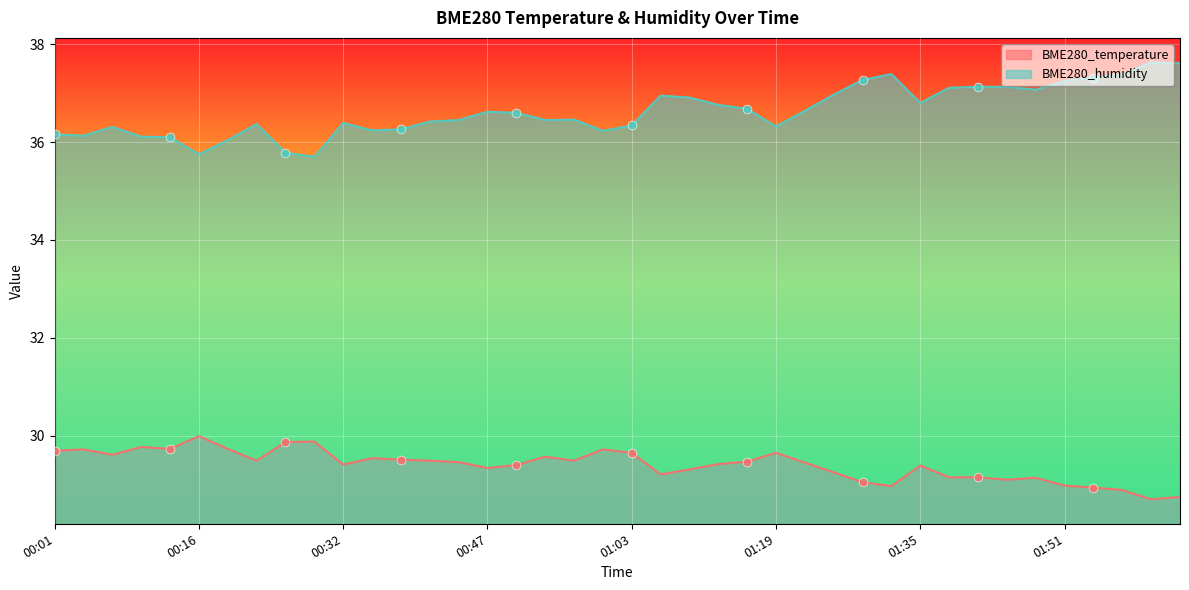

Which series reaches the minimum Y coordinate?

BME280_temperature